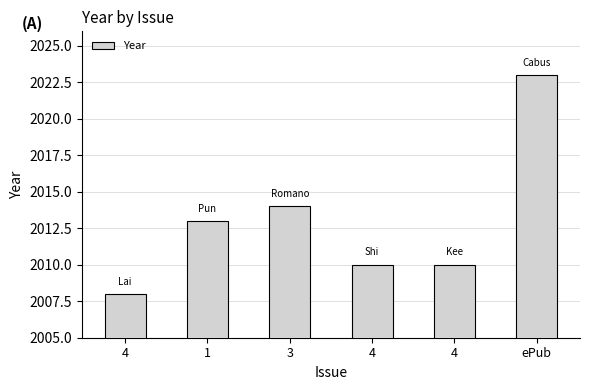

Count the number of data series in this chart.

1